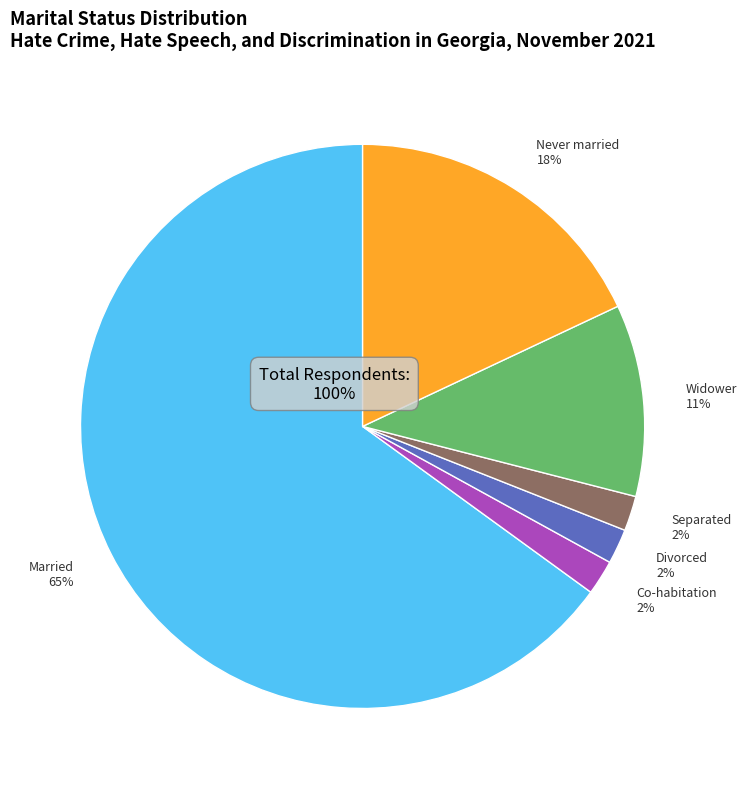

True or false: Widower accounts for 11% of the total.

True